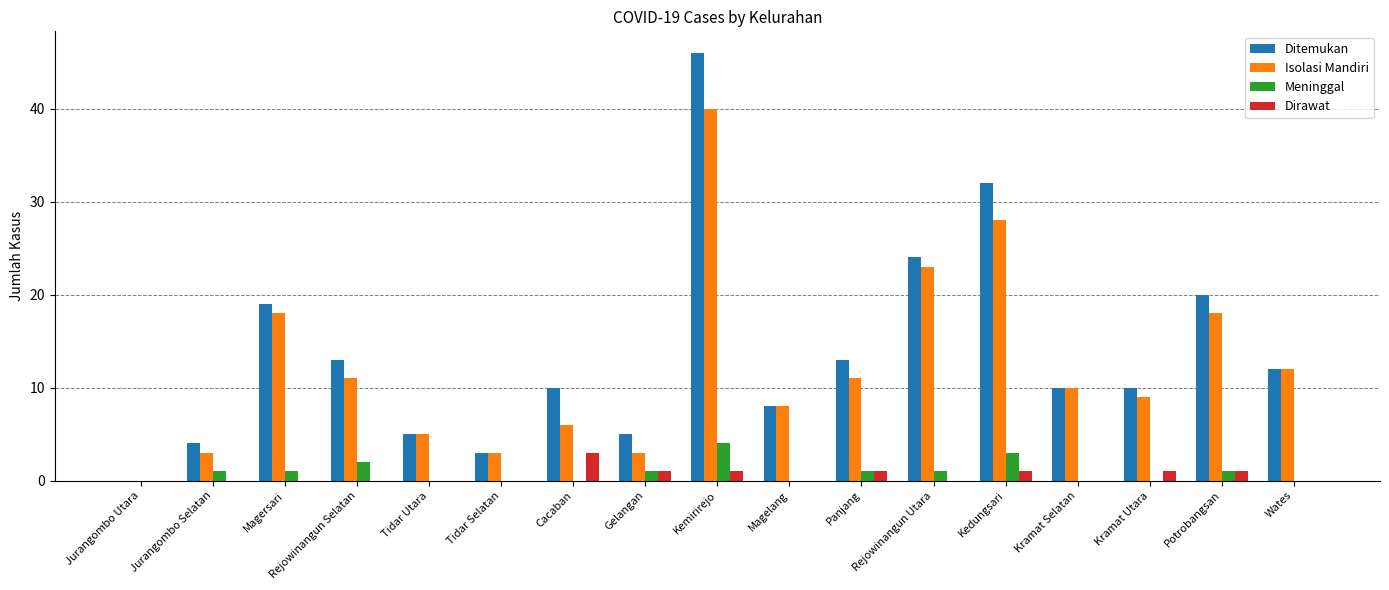

How many groups of bars are there?

17